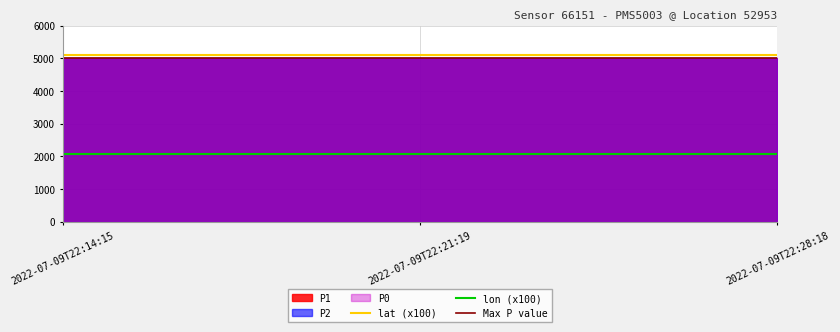

The value of lon at 2022-07-09T22:14:15 is 20.7. True or false?

True